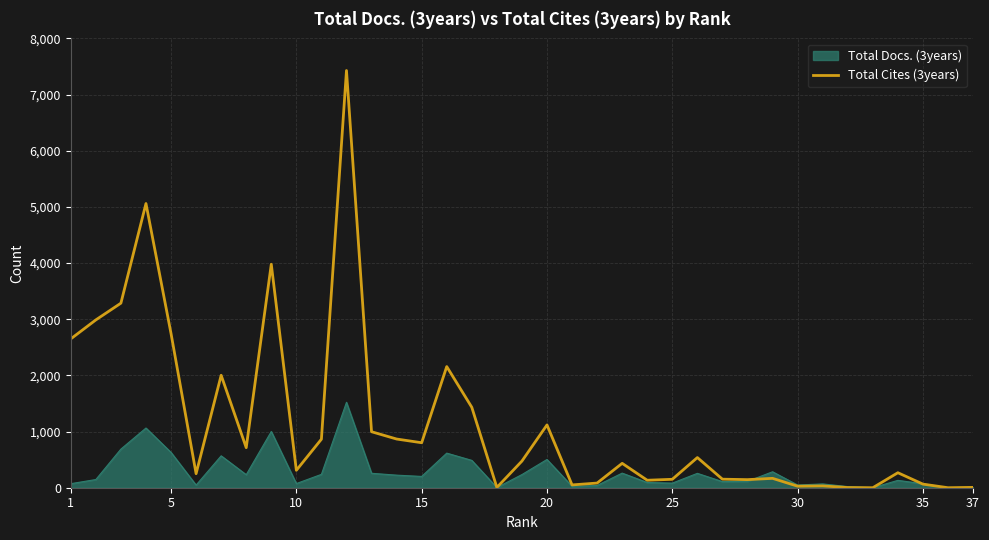

List the series in order of their overall mean, highest first.

Total Cites (3years), Total Docs. (3years)